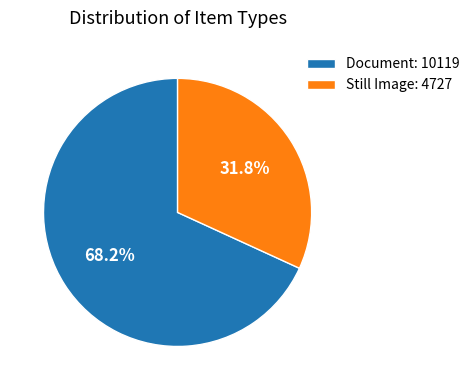

Which slice represents more than half of the pie?

Document